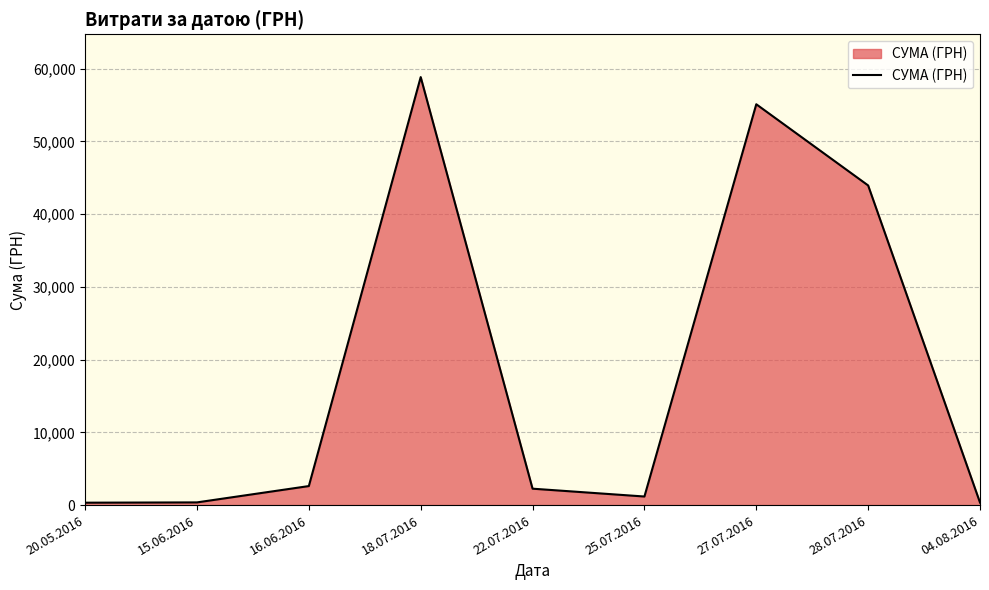

What position from the left is 15.06.2016?

2